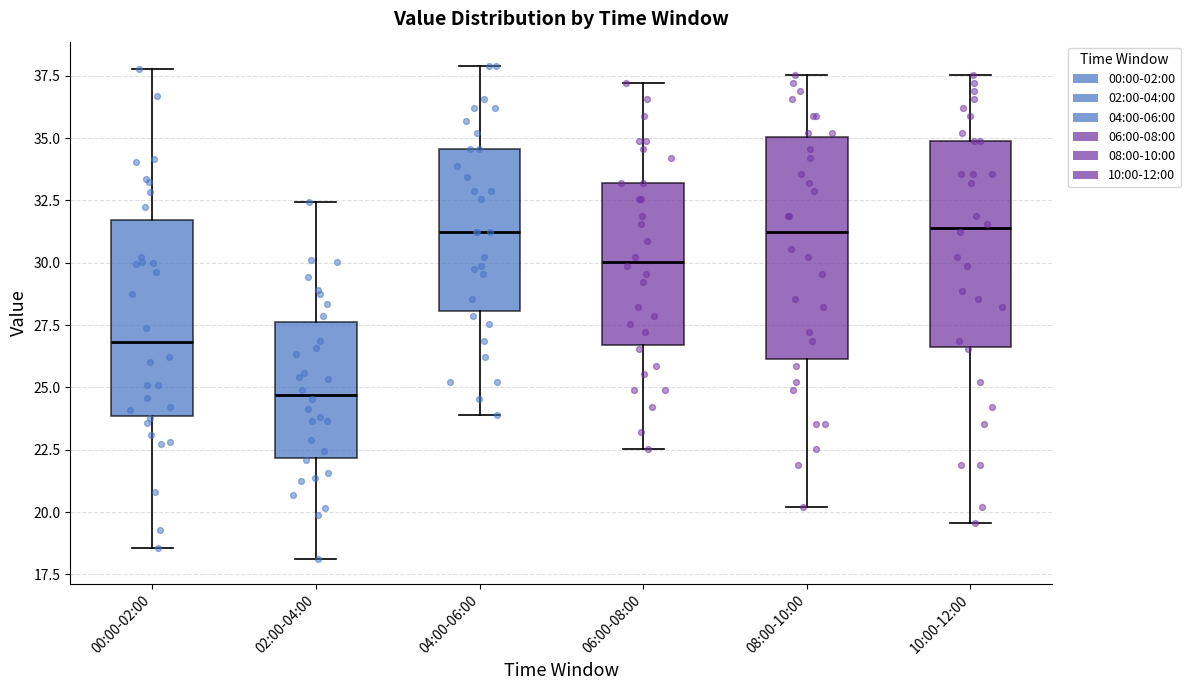

Where does the upper whisker of the box for 08:00-10:00 end on the y-axis? The values are not printed on the chart, so give them approximately, as read against the axis.

37.5